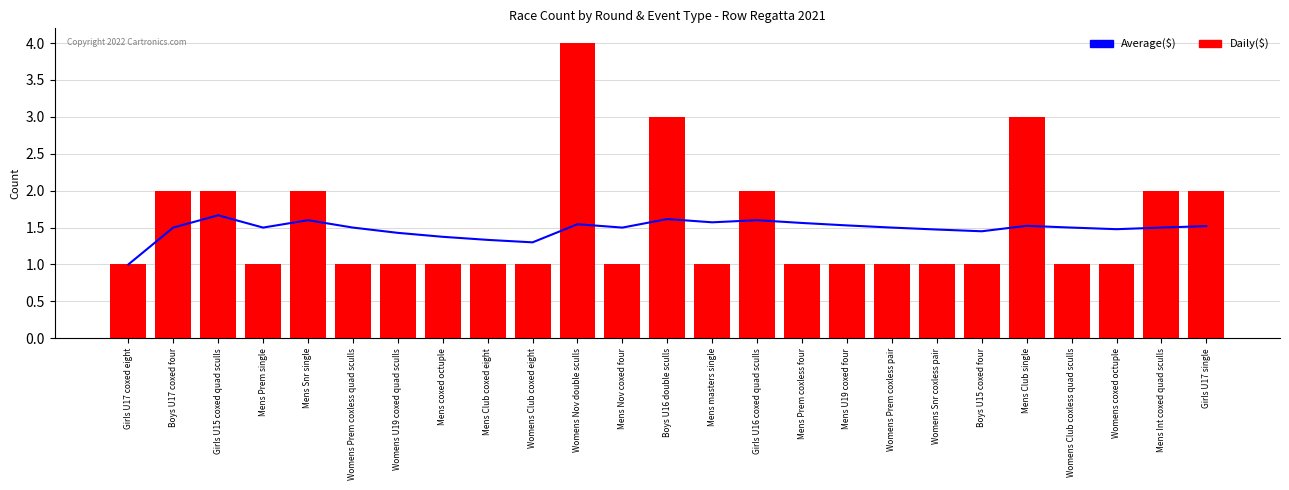

What position from the left is Mens Club single?

21